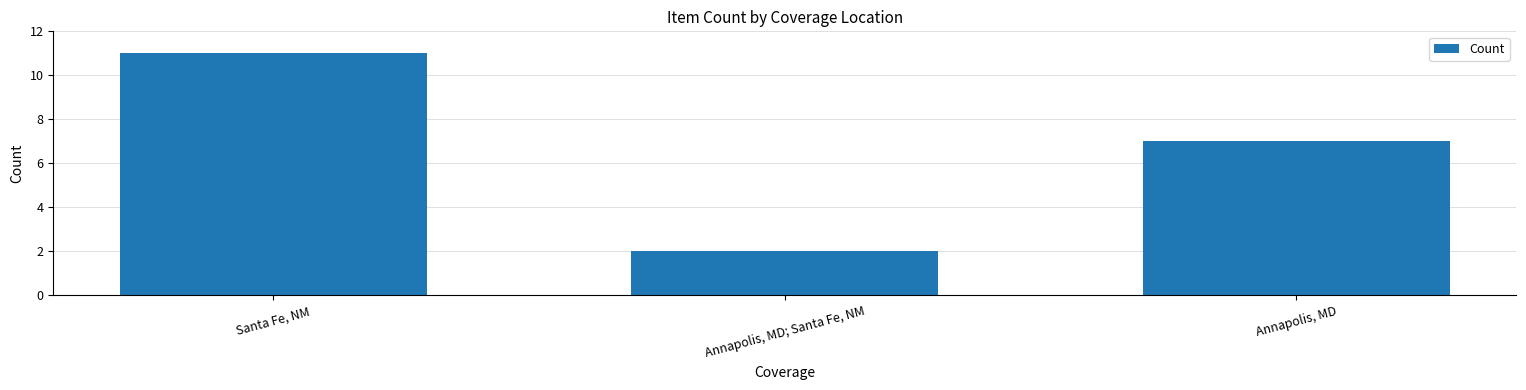

At which category does the chart reach its peak across all series?

Santa Fe, NM